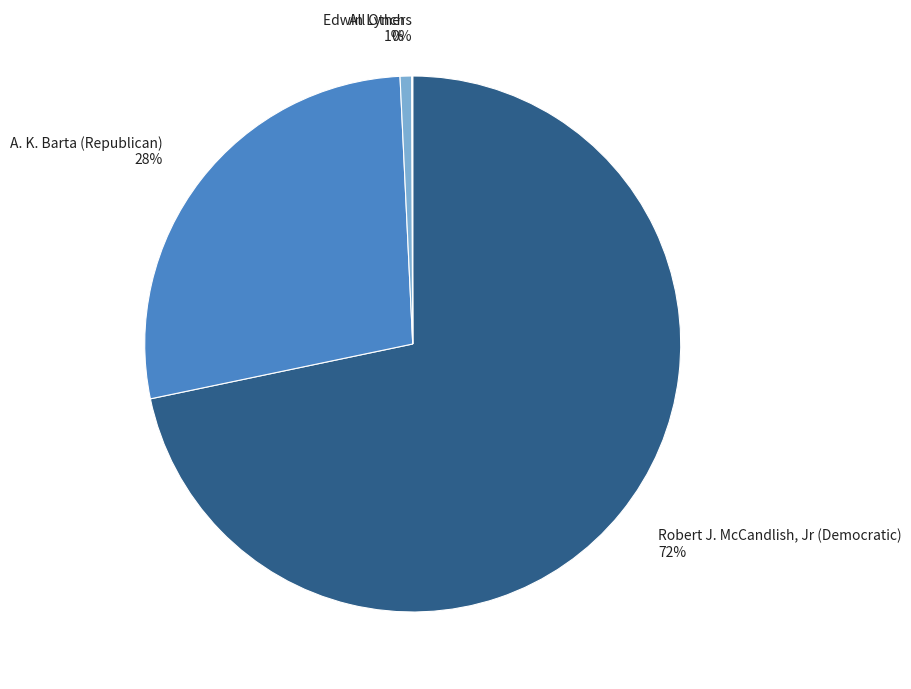

Which category accounts for the majority?

Robert J. McCandlish, Jr (Democratic)